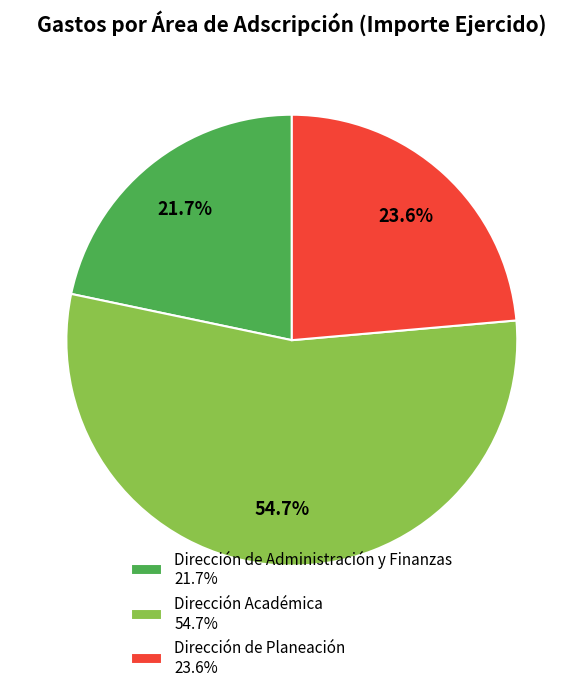

To the nearest percent, what is the difference between the largest and smallest slice percentages?

33%